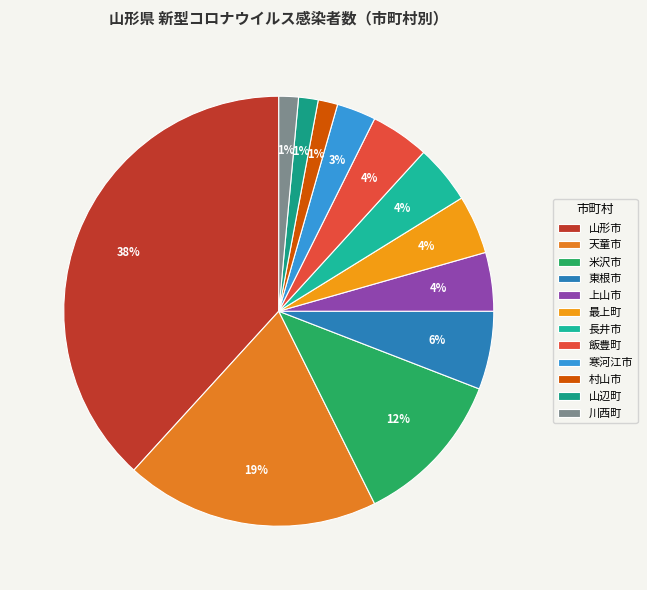

Count the number of slices in the pie.

12